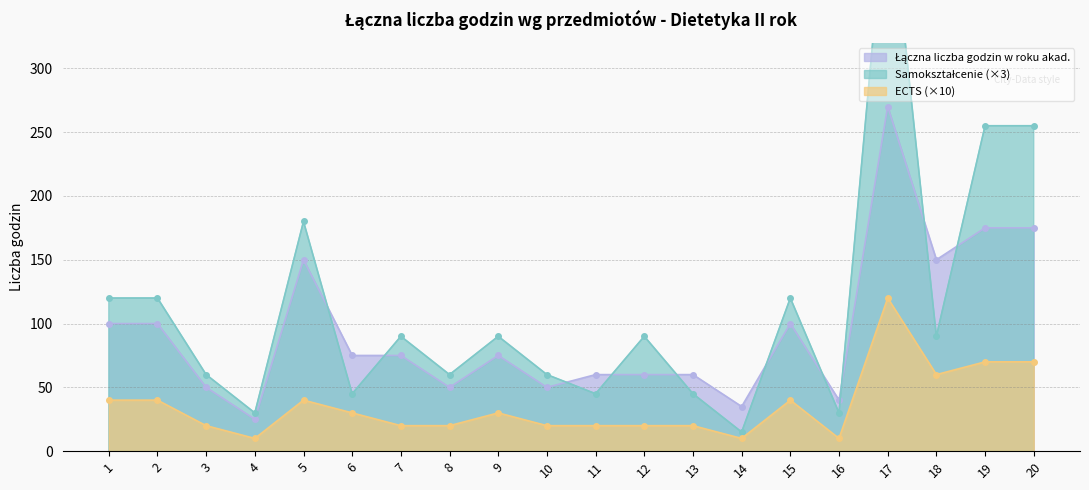

Where is the first local maximum for Łączna liczba godzin w roku akad.?

5